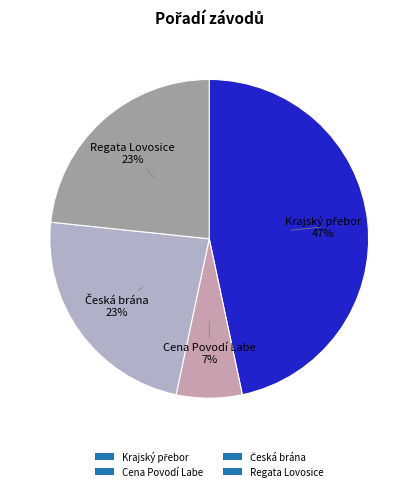

How many slices are in this pie chart?

4